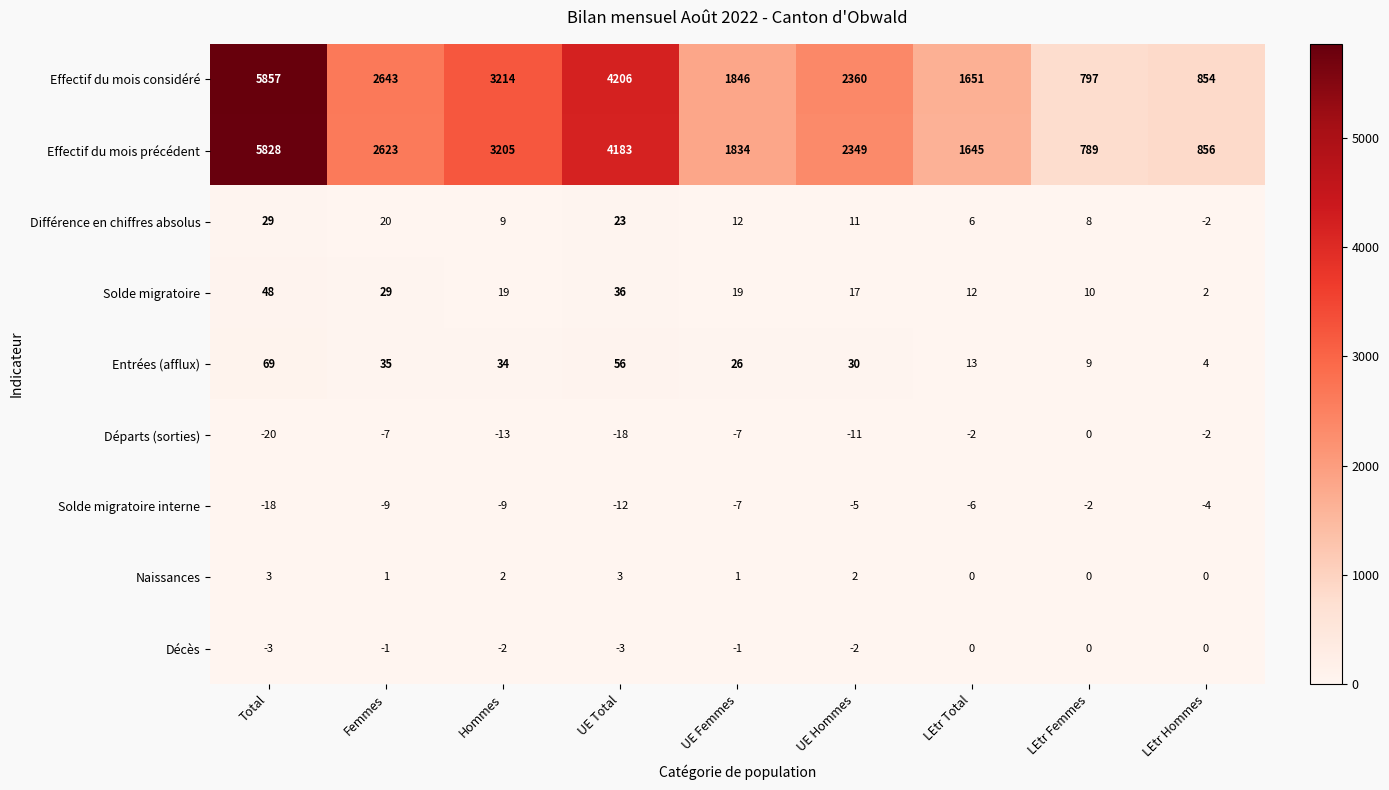

The value of Décès at Total is -3. True or false?

True